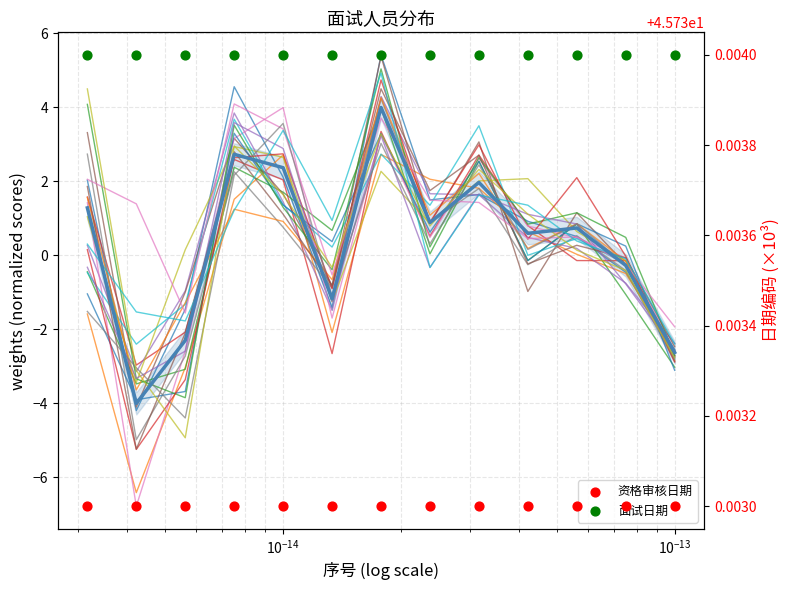

Which series reaches the maximum Y coordinate?

面试日期